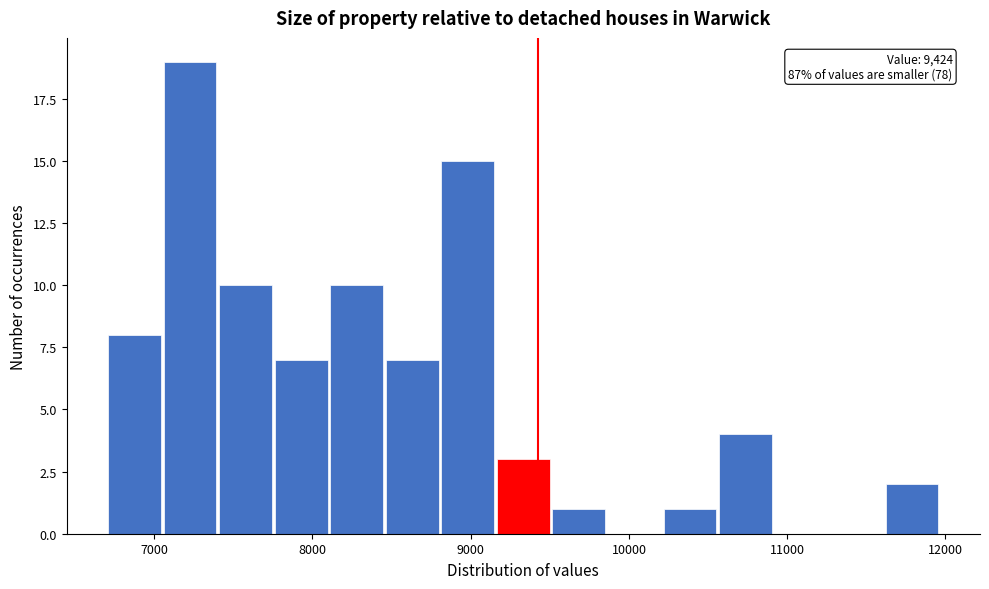

Around what value on the x-axis is the tallest bar? Give the approximate position of its centre, as read against the axis.

7200